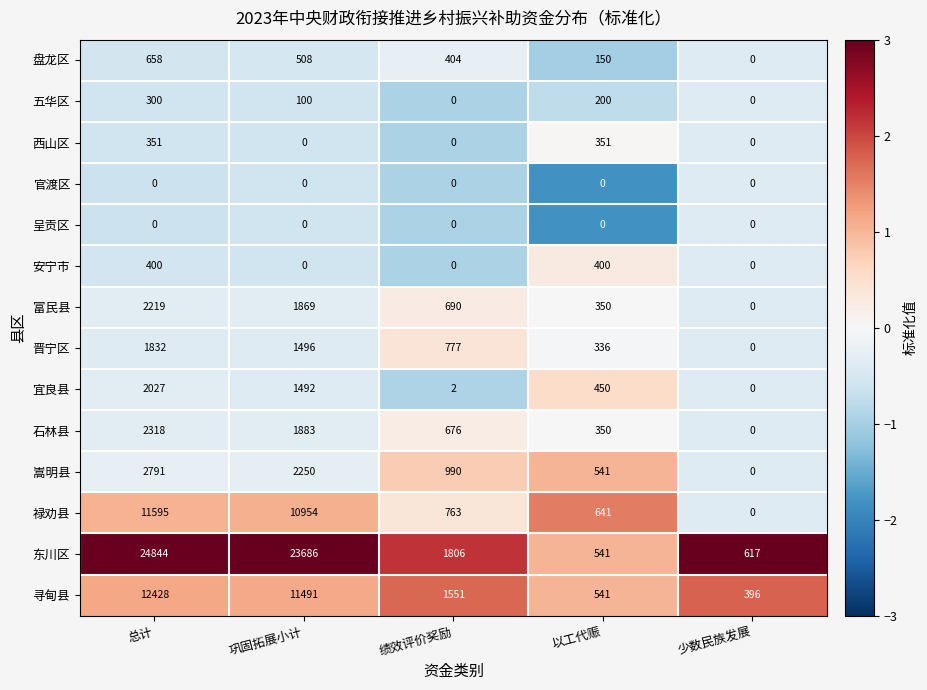

Which series has the largest range (max minus min)?

东川区